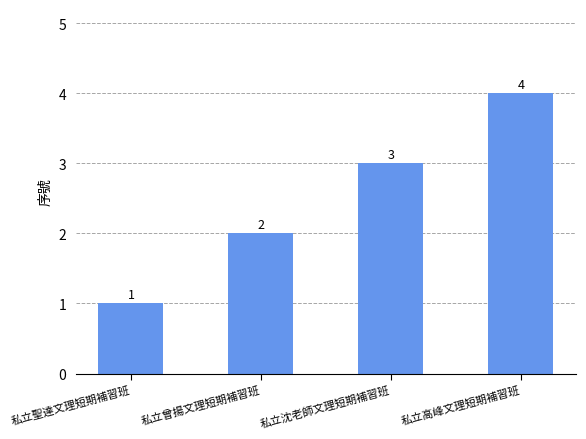

Read the value at 私立曾揚文理短期補習班.

2